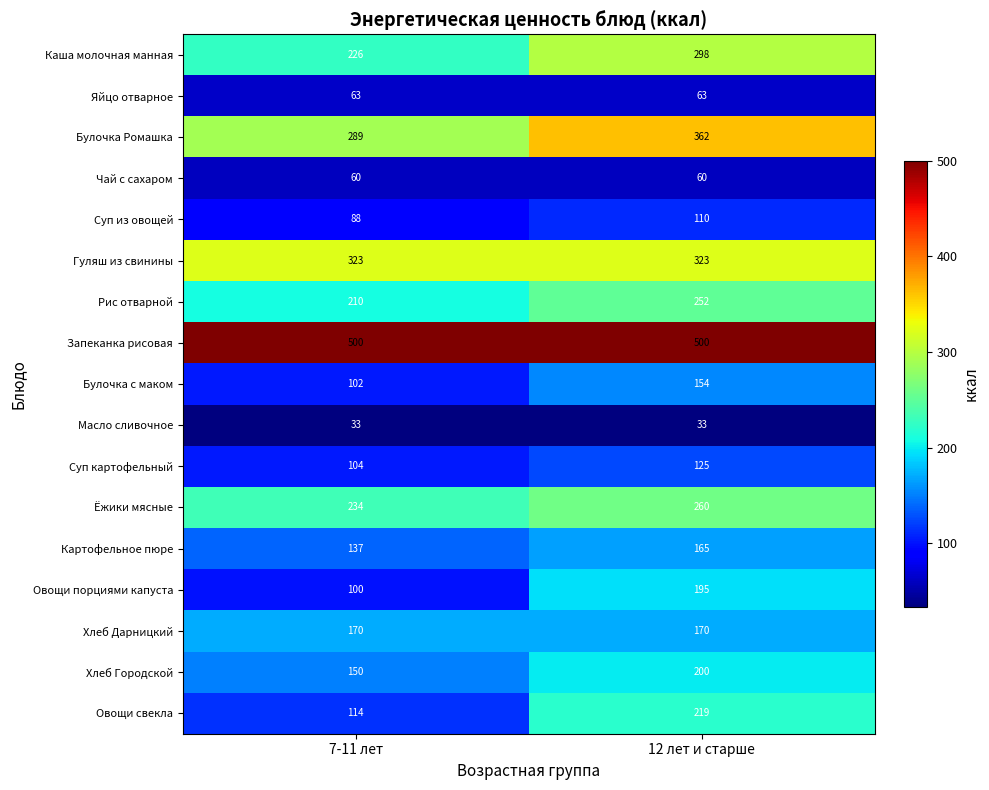

The value of Хлеб Дарницкий at 7-11 лет is 170. True or false?

True